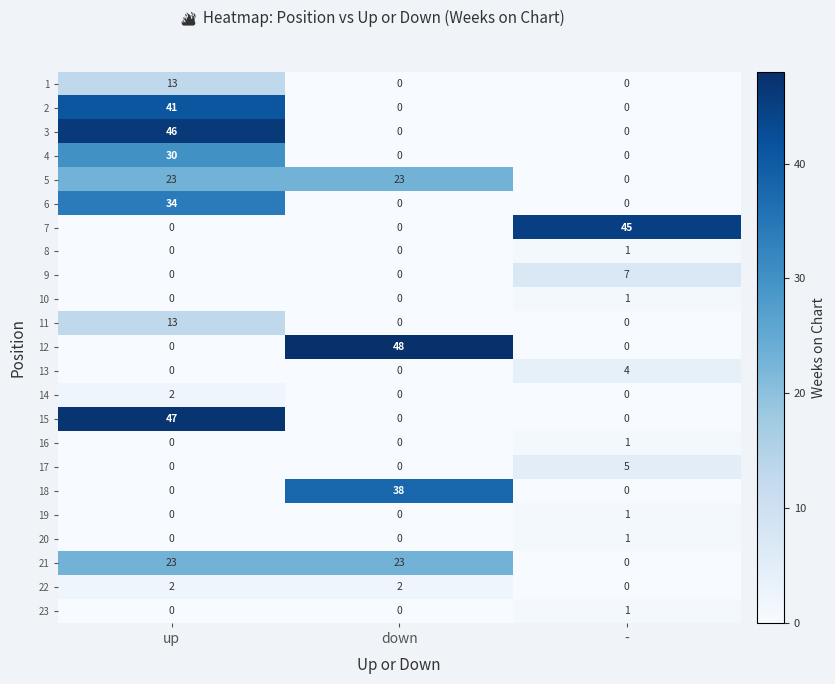

Which series changed the most between up and down?

12